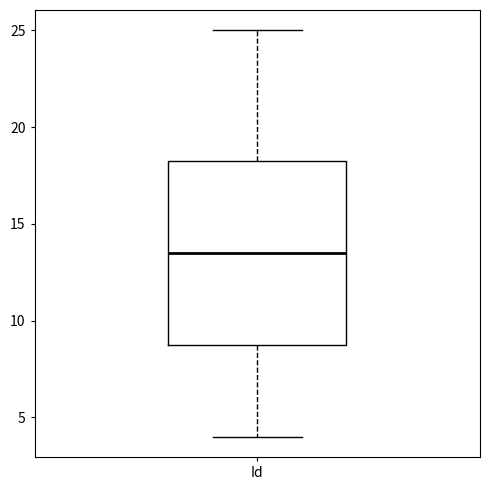

Read this box plot against the y-axis: the position of the median line, the range covered by the box, and the ends of both whiskers. The values are not printed on the chart, so give them approximately, as read against the axis.

median 13.5, box 9.0 to 18.5, whiskers 4.0 to 25.0